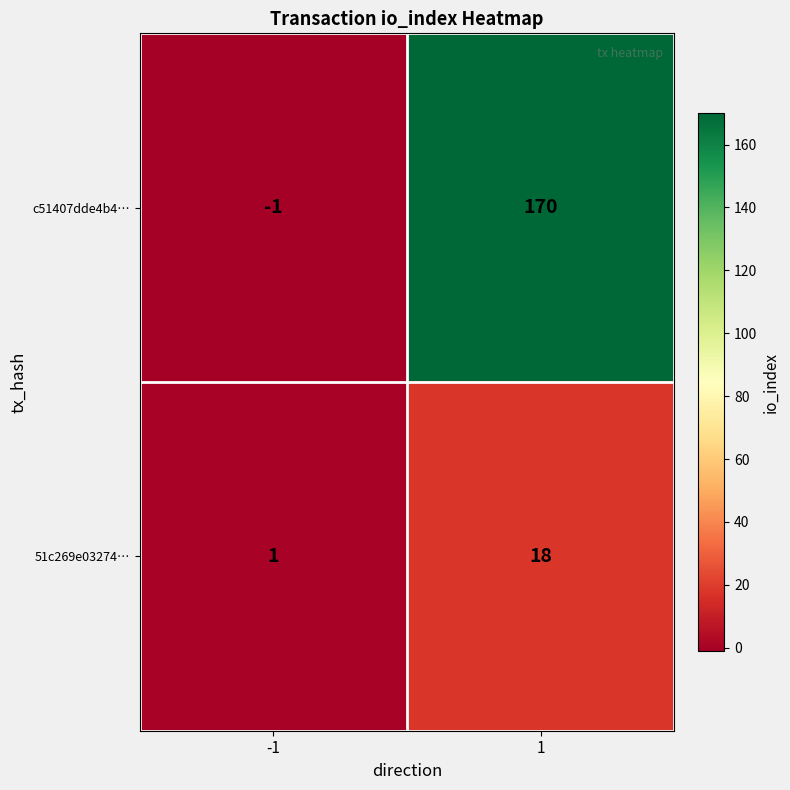

How many distinct data groups are displayed?

2